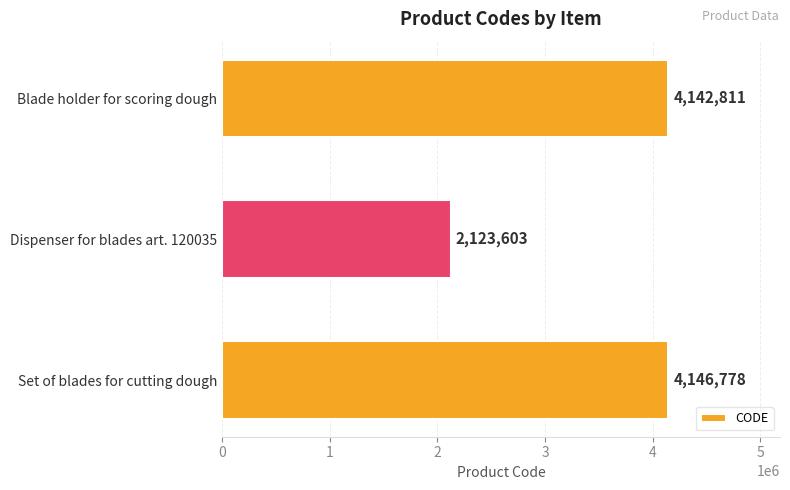

Reading top to bottom, list all the values displayed in this chart.

4142811	2123603	4146778